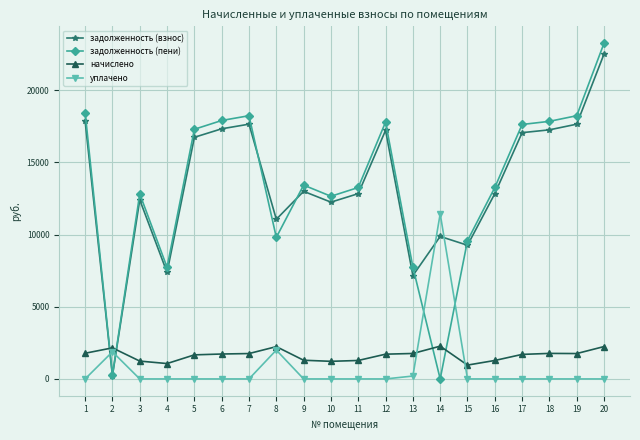

What is the maximum value shown in the chart?

23264.4